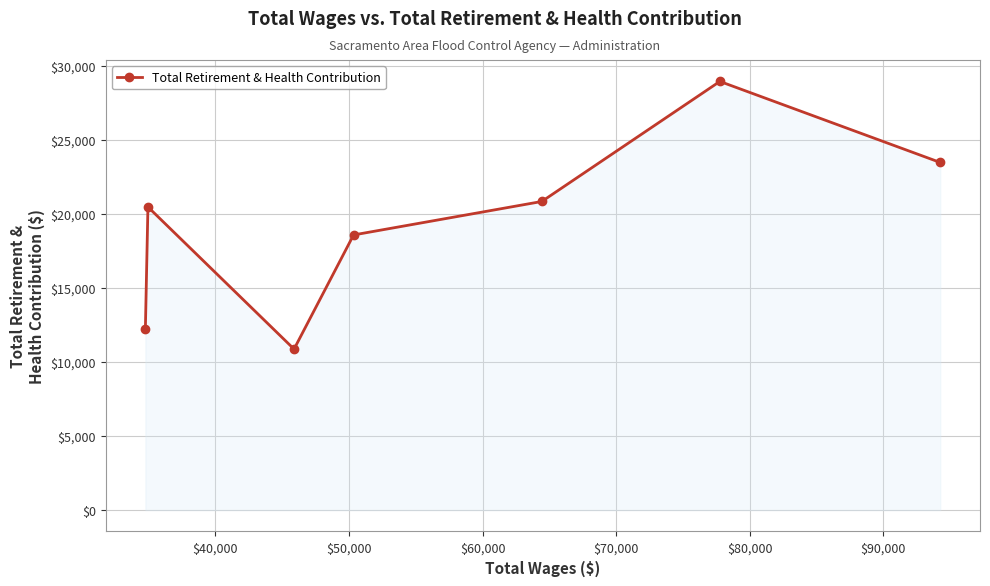

What is the value of the 3rd point from the left?

10875